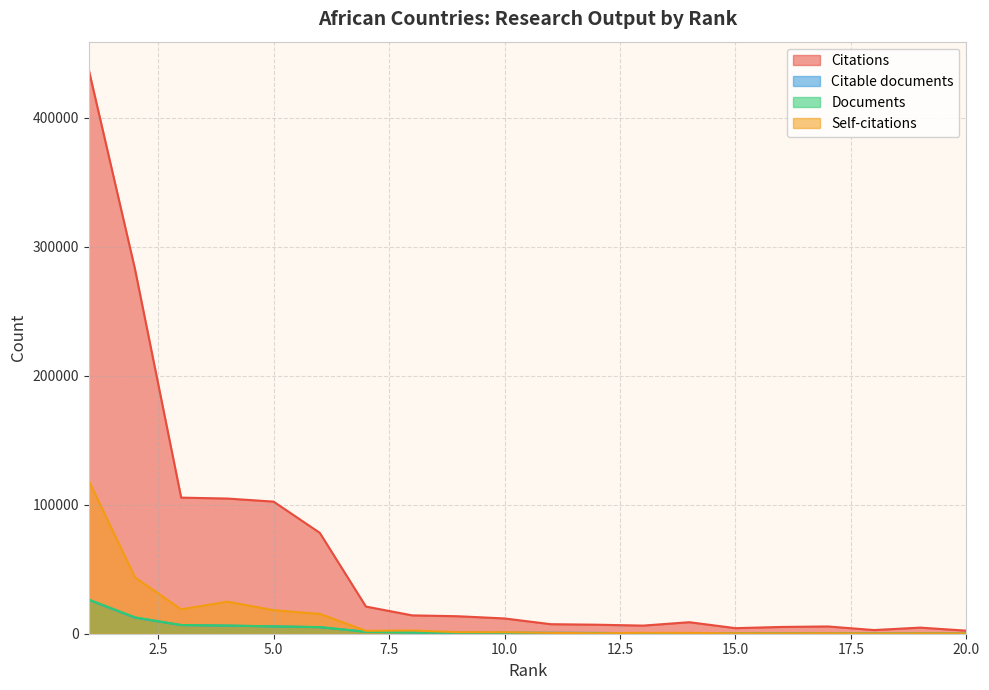

How many data points in Citations are above 11838?

9